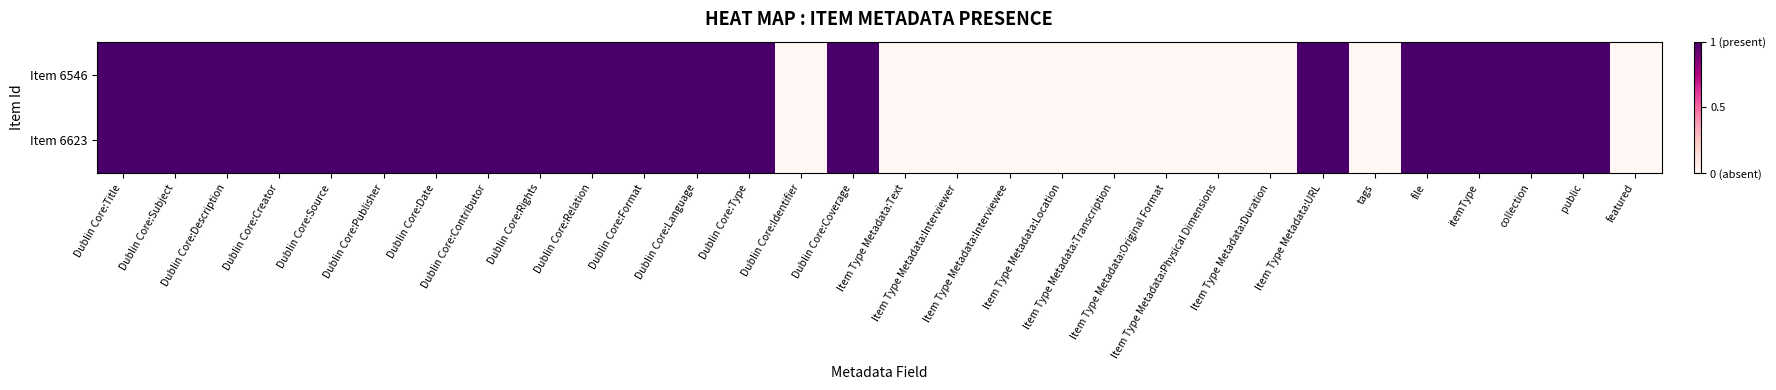

What is the greatest value displayed?

1